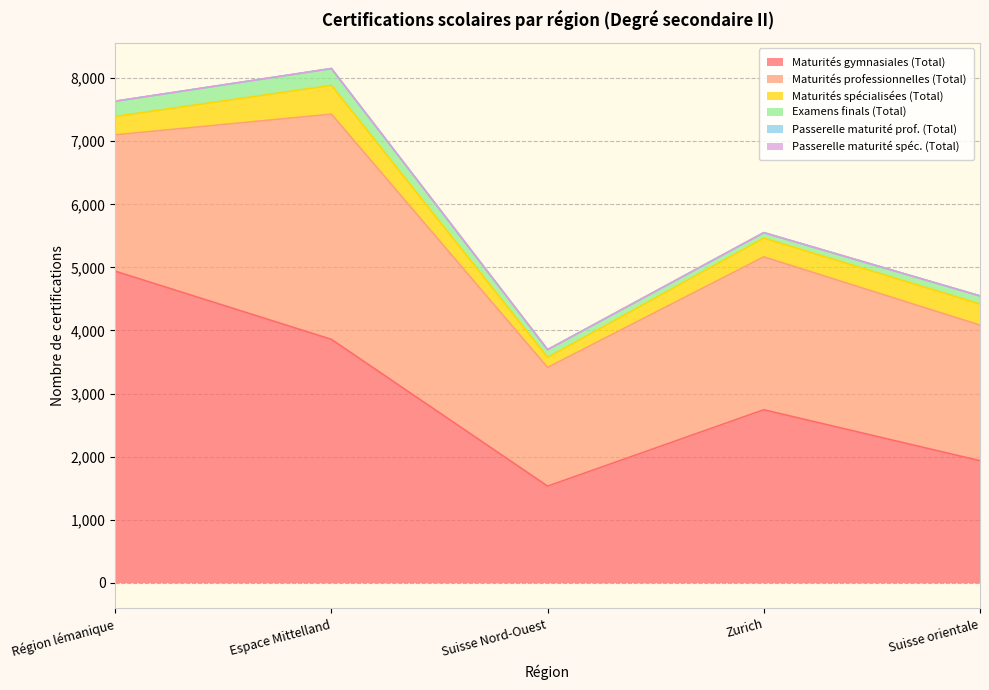

Which category has the highest value in the Maturités gymnasiales (Total) series?

Région lémanique